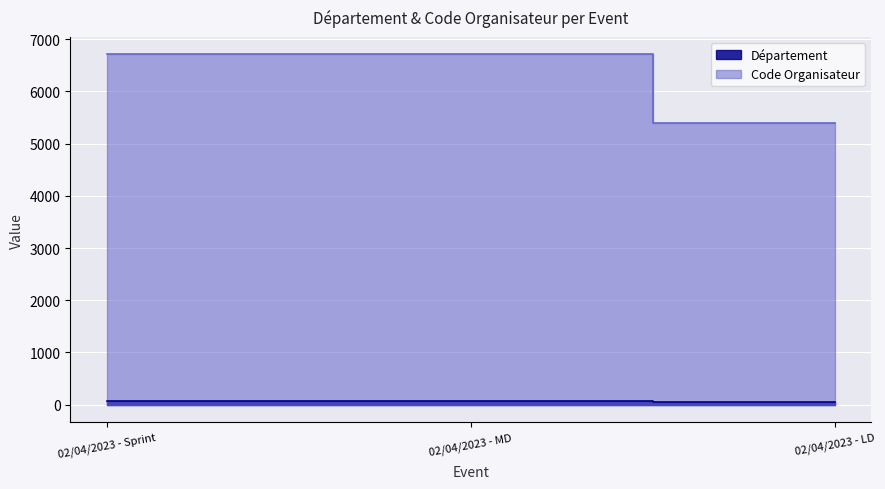

The Code Organisateur series shows 9775 at 02/04/2023 - MD. True or false?

False